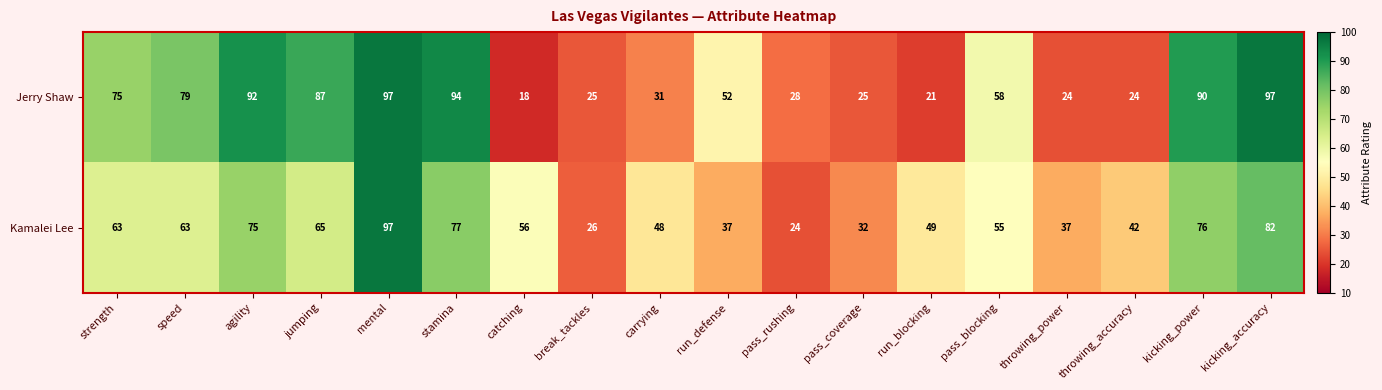

Where does the Jerry Shaw series first go above 58?

strength